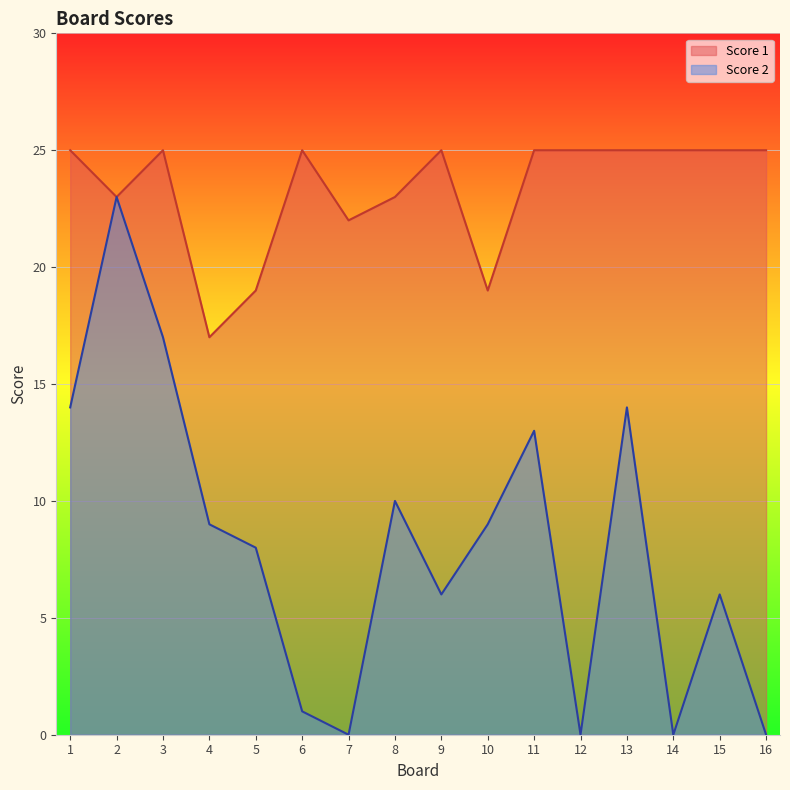

At 10, list the series in order from smallest to largest.

Score 2, Score 1